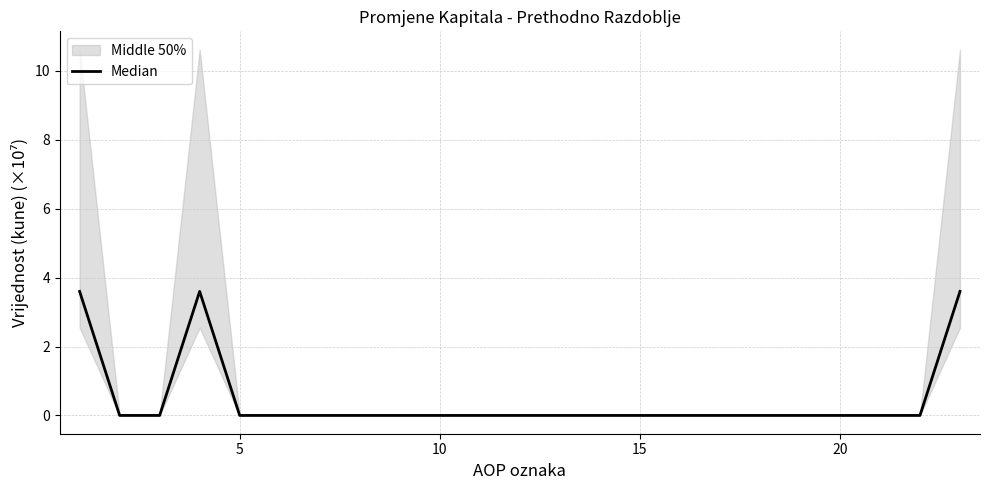

Is it true that the value at 8 is 1.3?

False